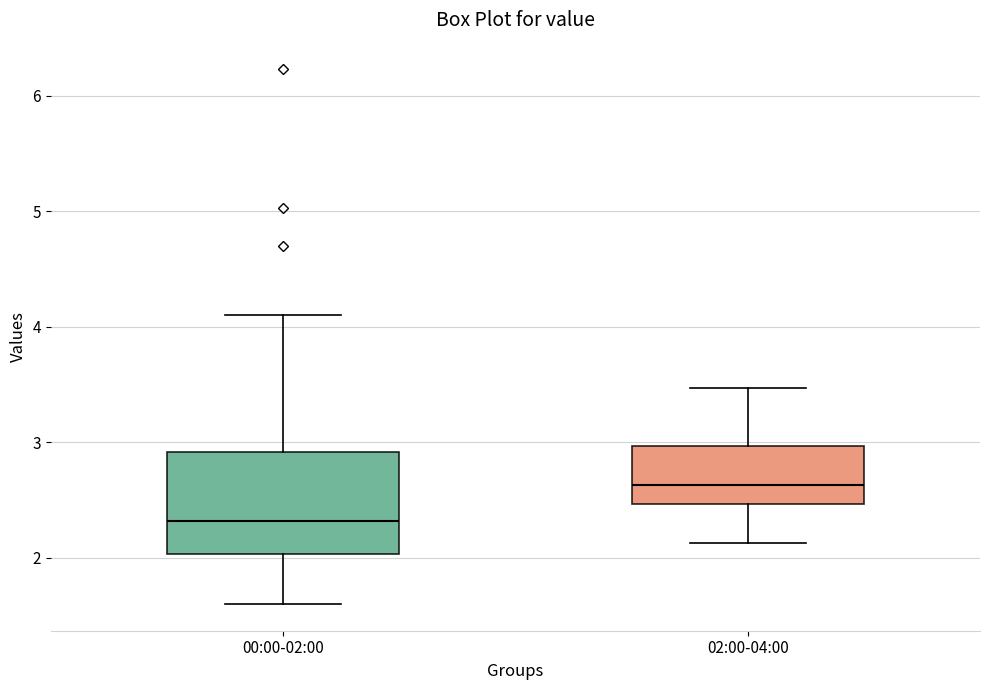

Reading left to right, read every box against the y-axis: the position of its median line, the range the box covers, and the ends of its whiskers. The values are not printed on the chart, so give them approximately, as read against the axis.

00:00-02:00: median 2.3, box 2.0 to 2.9, whiskers 1.6 to 4.1
02:00-04:00: median 2.6, box 2.5 to 3.0, whiskers 2.1 to 3.5